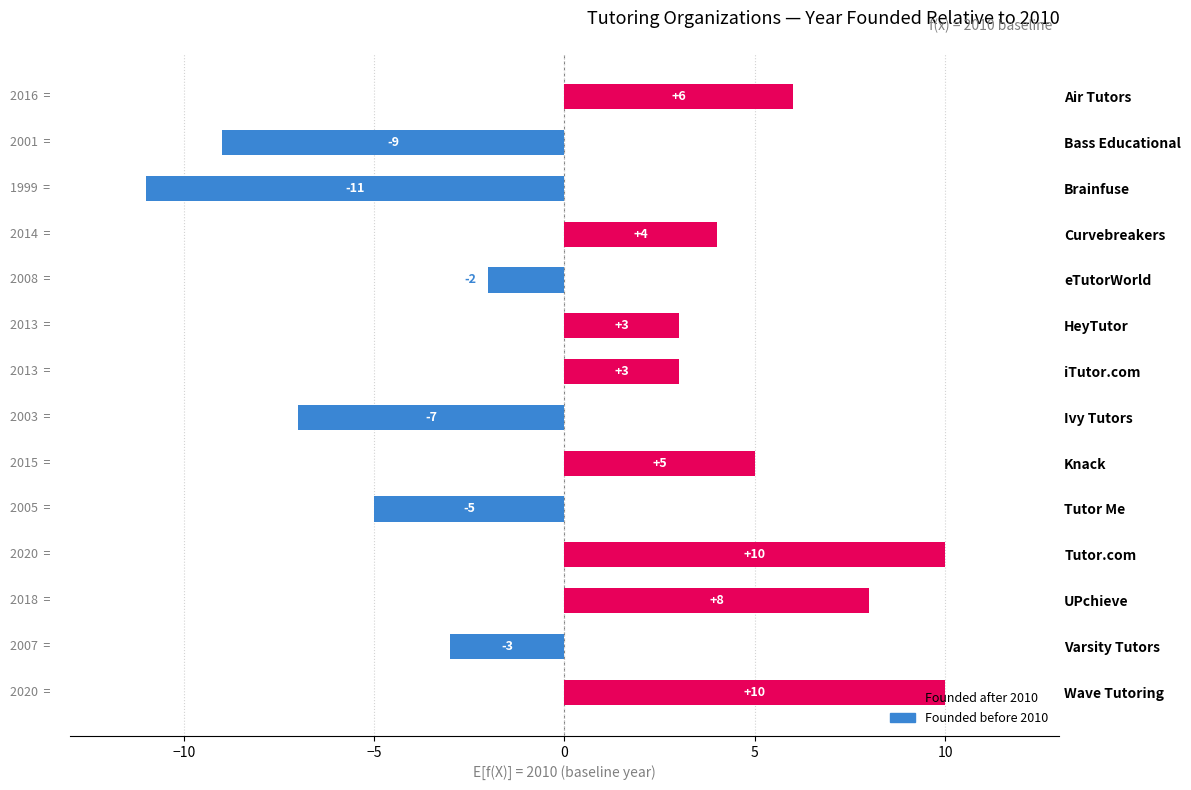

Which category has the lowest value across all series?

Brainfuse